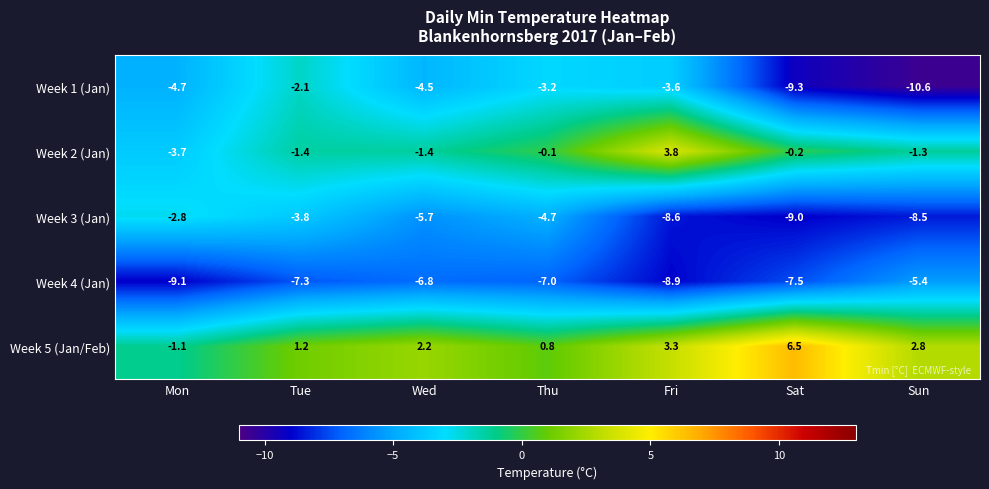

Which series has the largest total across all categories?

Week 5 (Jan/Feb)